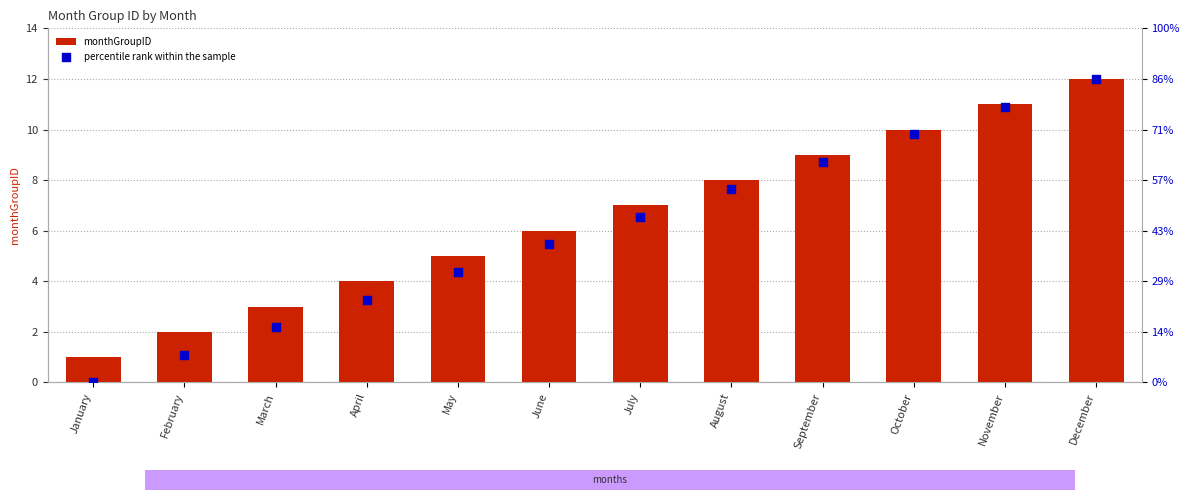

At how many categories does at least one series exceed 8?

4